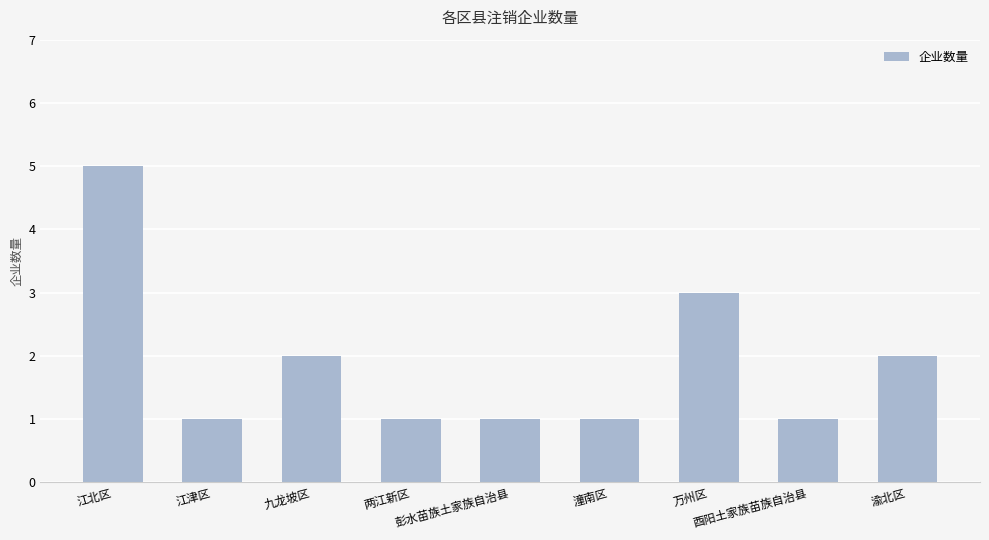

What is the average value?

2